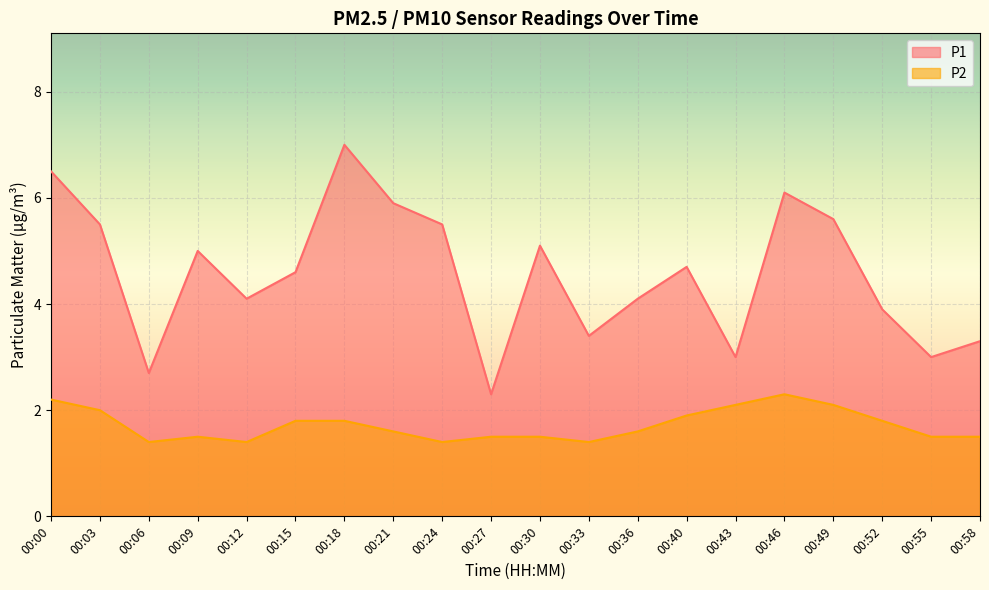

At which category is the sum across all series the highest?

00:18